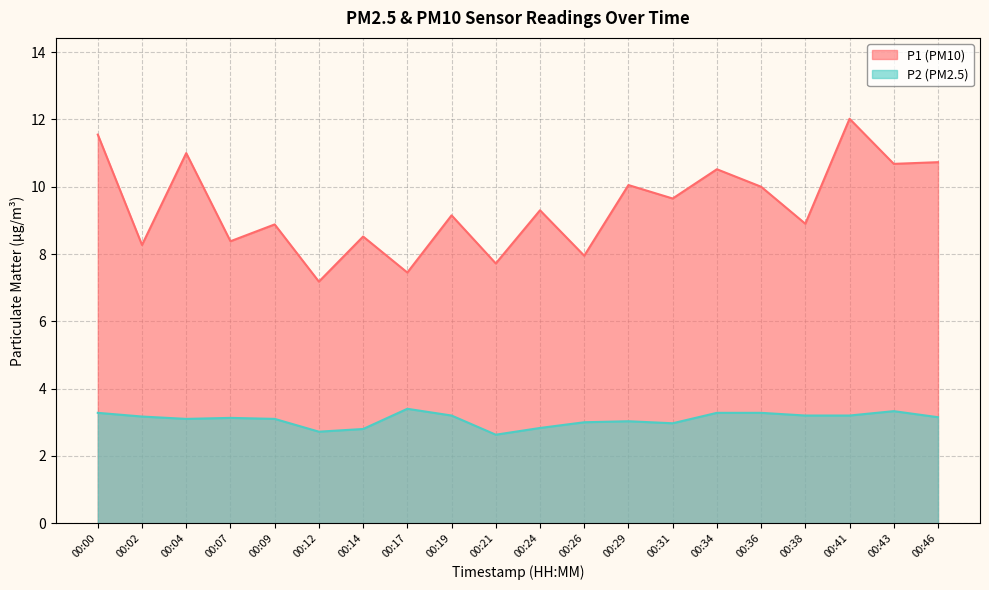

What is the sum of all P1 values?

187.9